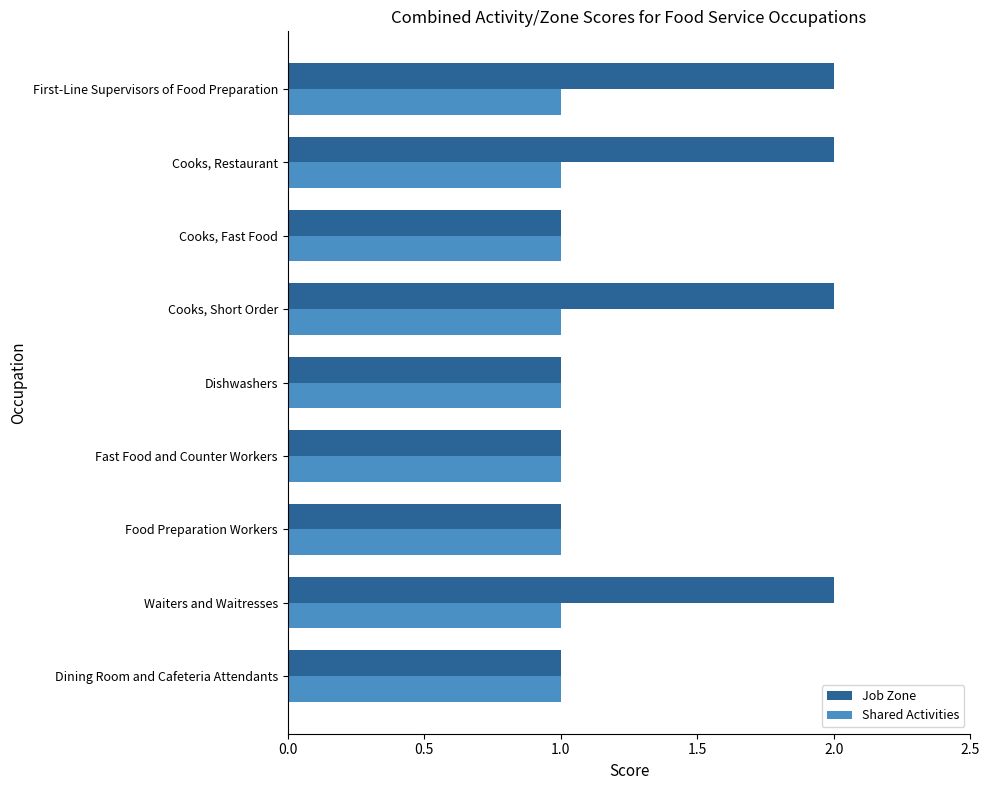

List the series in order of their peak value, lowest first.

Shared Activities, Job Zone